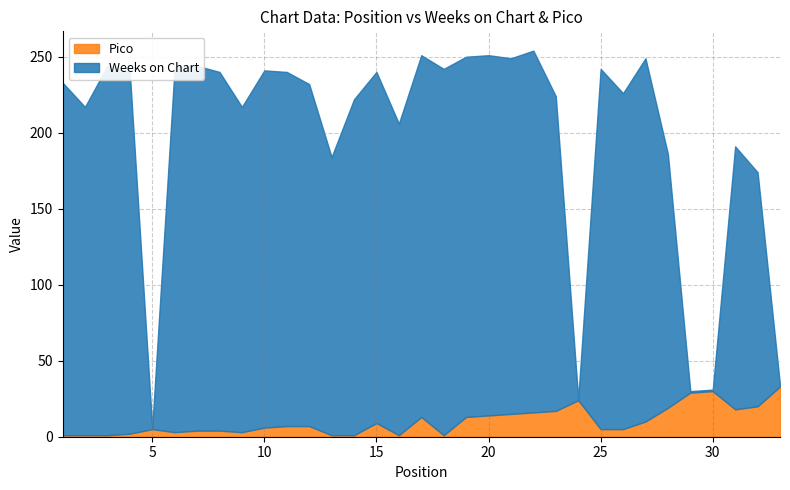

Which category has the lowest value across all series?

5